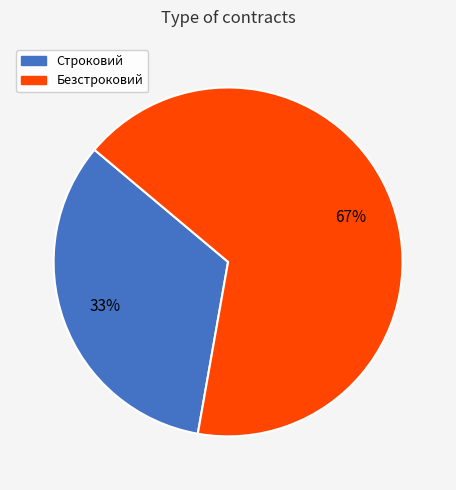

To the nearest percent, what is the average slice percentage?

50%